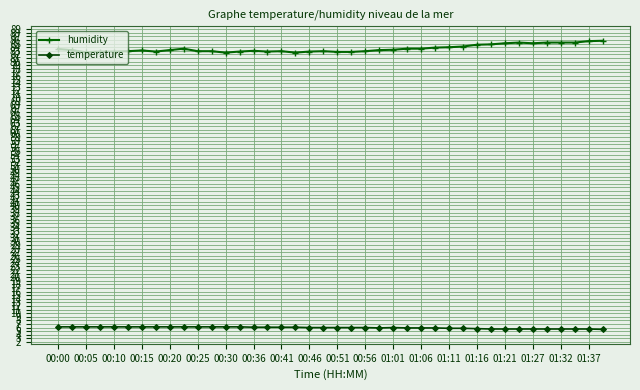

Is this an area chart (filled region under the line)?

No